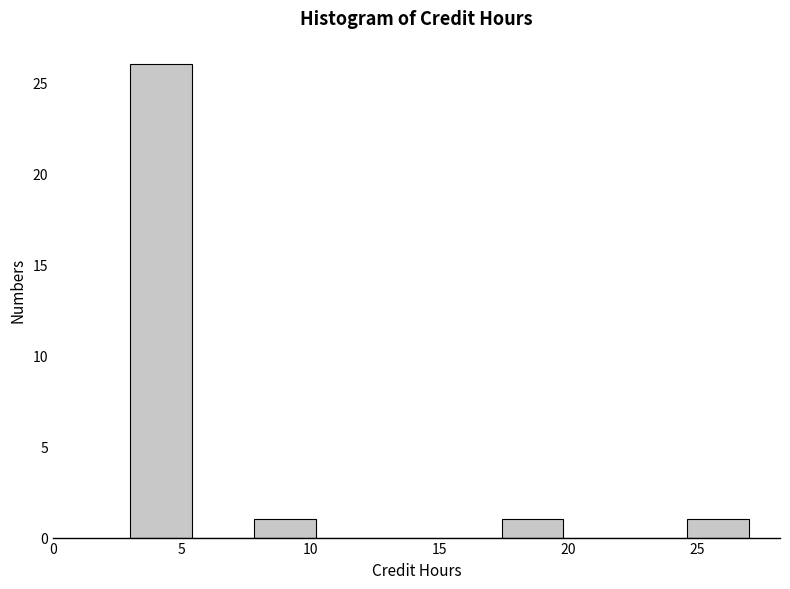

How tall is the bar that spans 24.6 to 27.0 on the x-axis? Neither the bar edges nor the heights are printed on the chart, so give them approximately, as read against the axes.

1